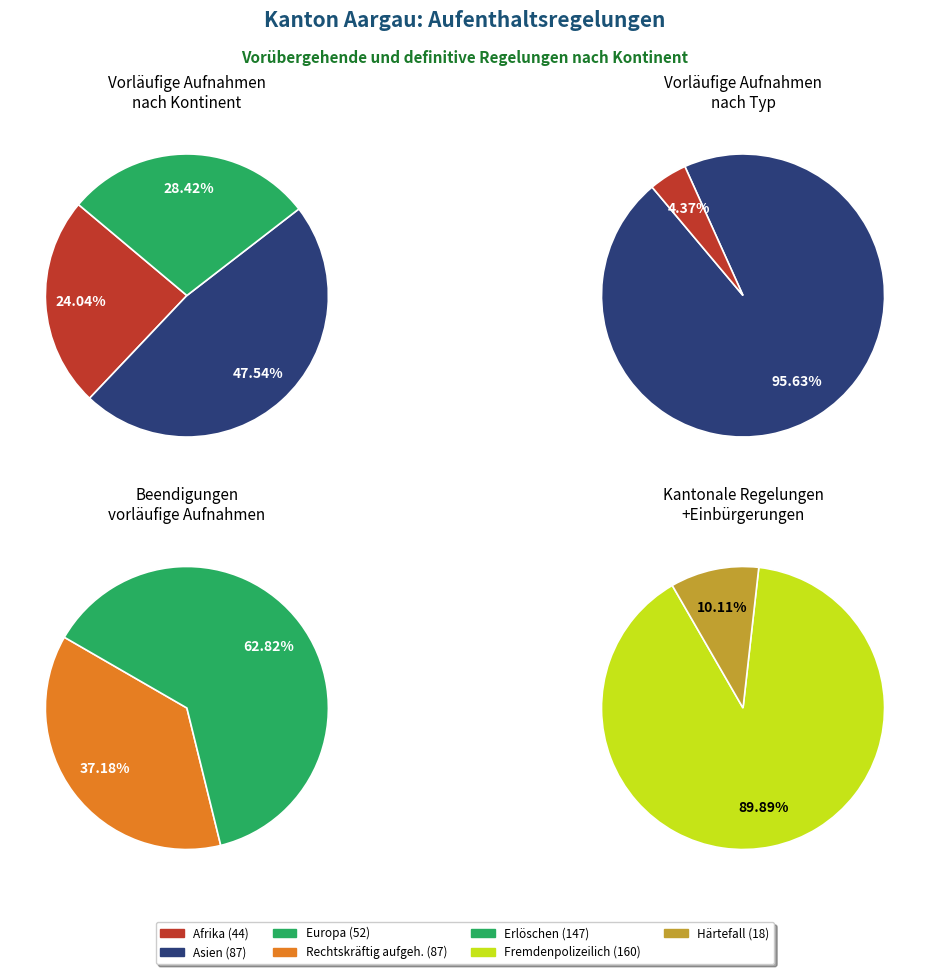

How many segments does this pie chart have?

7